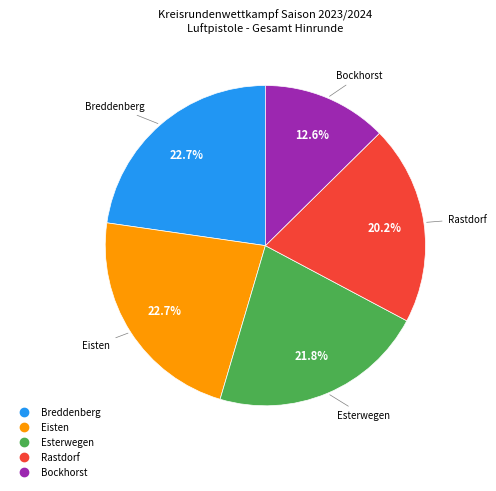

What percentage is NOT represented by Rastdorf?

79.8%